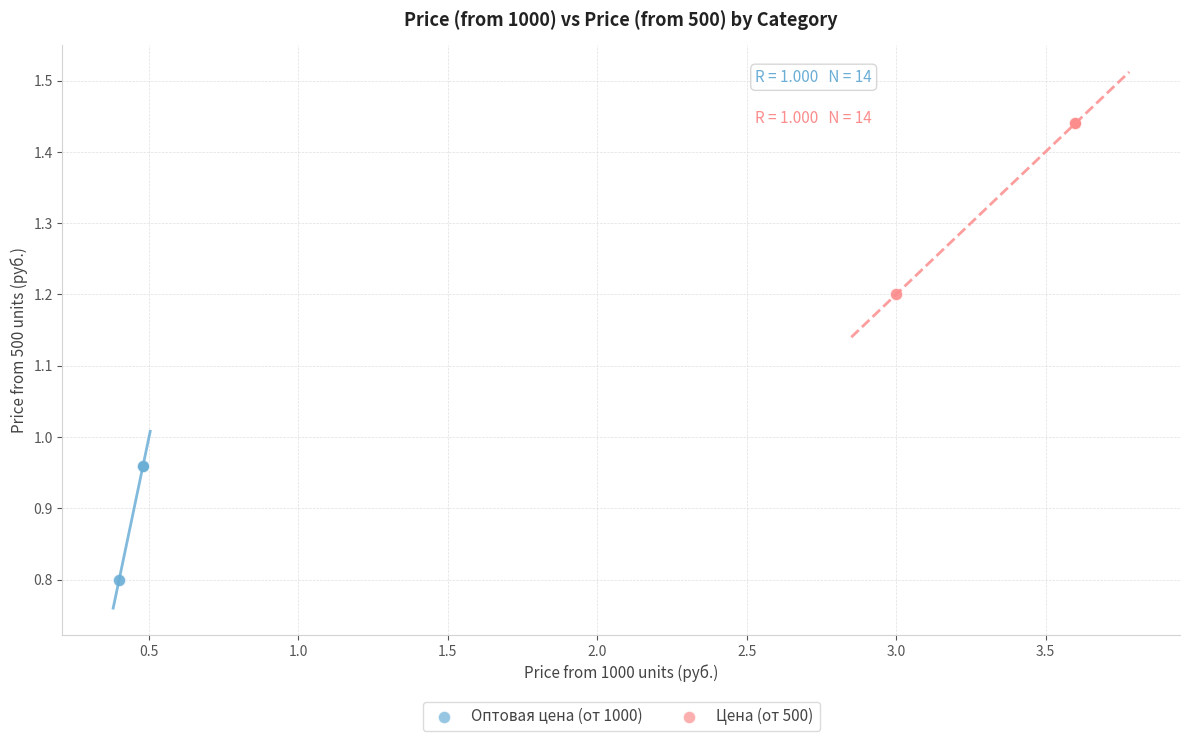

Which series reaches the maximum Y coordinate?

Цена (от 500)